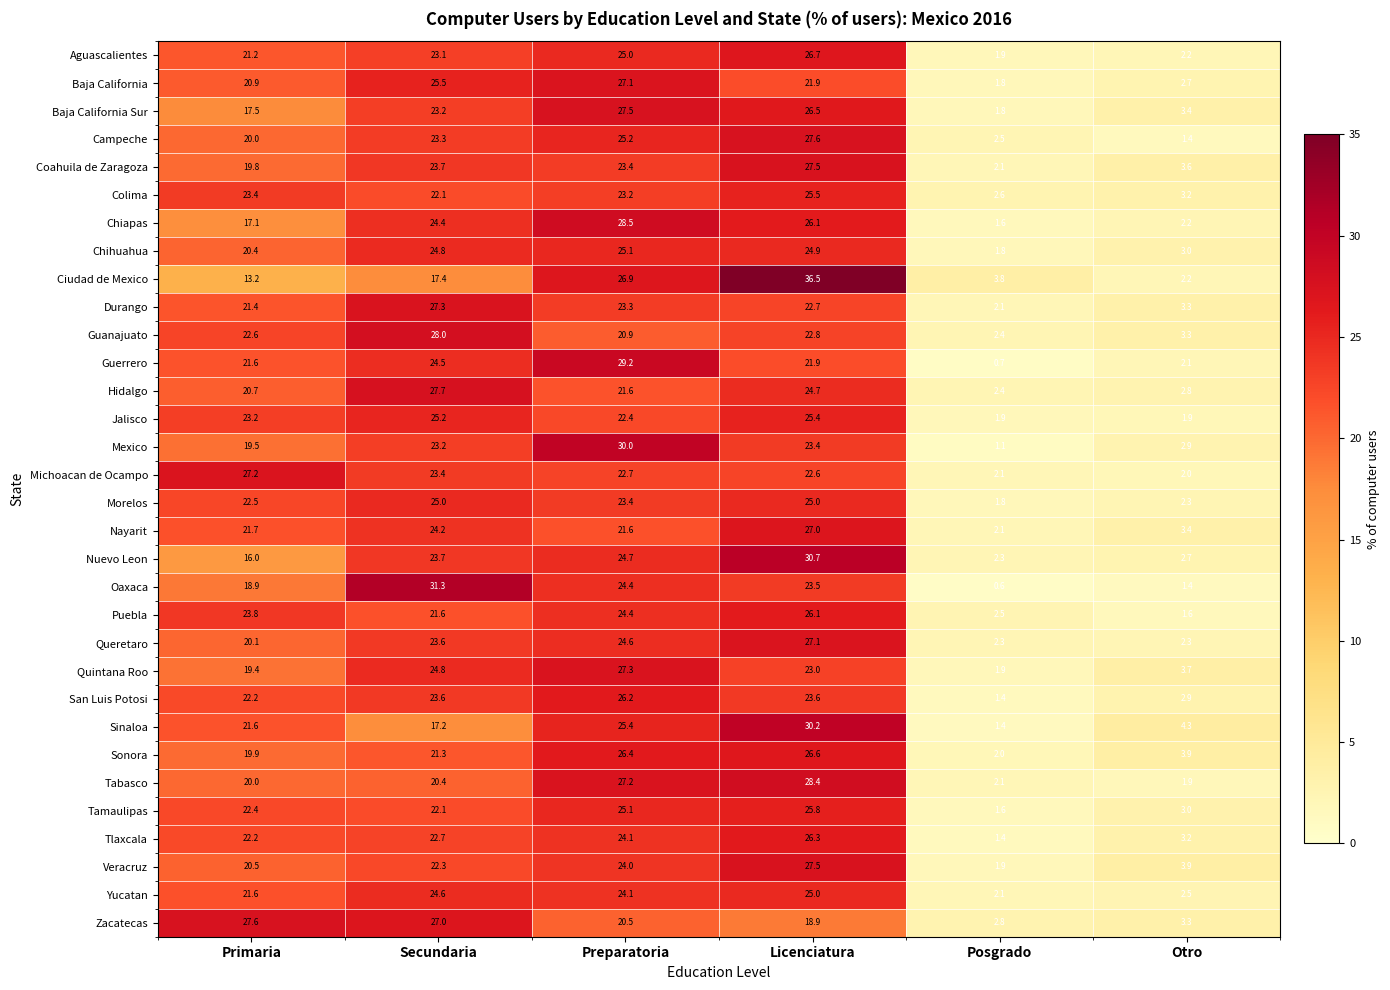

True or false: San Luis Potosi has a value of 23.6 at Secundaria.

True